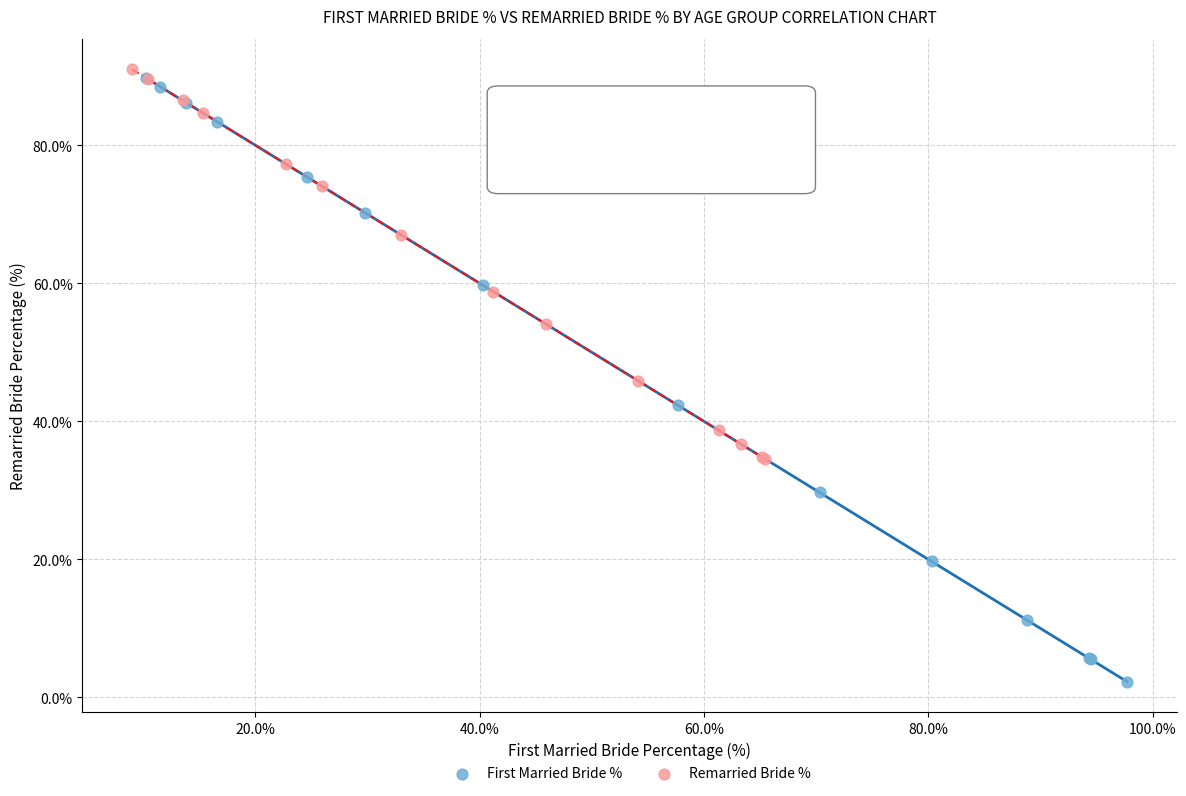

Which series contains the lowest Y value?

First Married Bride %